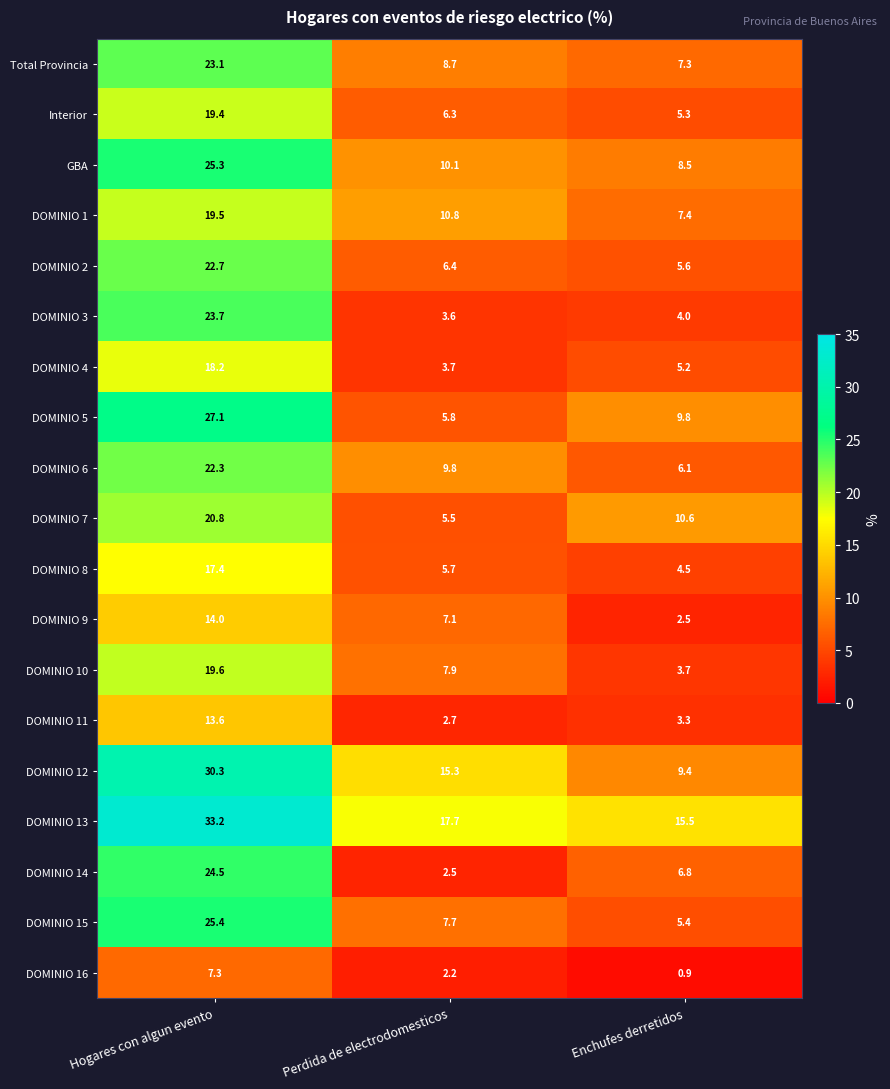

What is the approximate value of DOMINIO 2 at Enchufes derretidos?

5.6